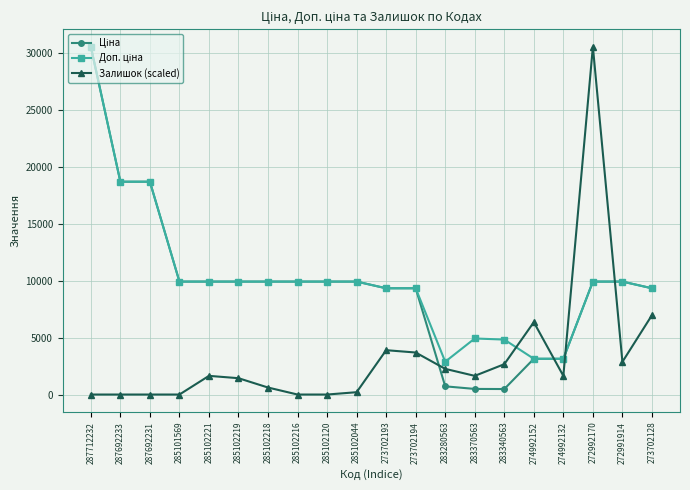

At which category is the sum across all series the highest?

287712232